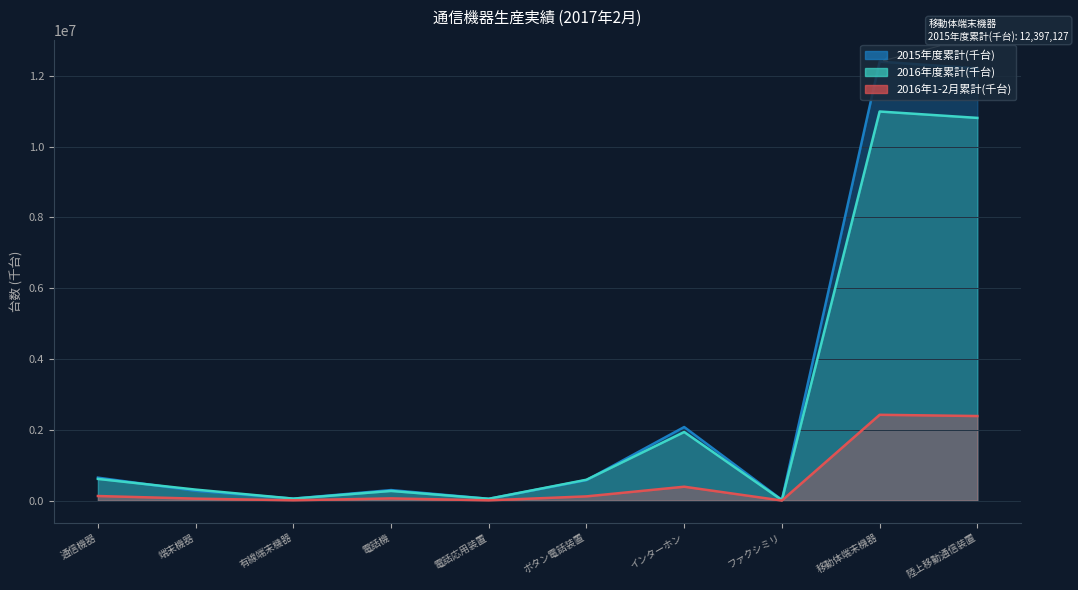

What is the label of the 1st point from the left?

通信機器